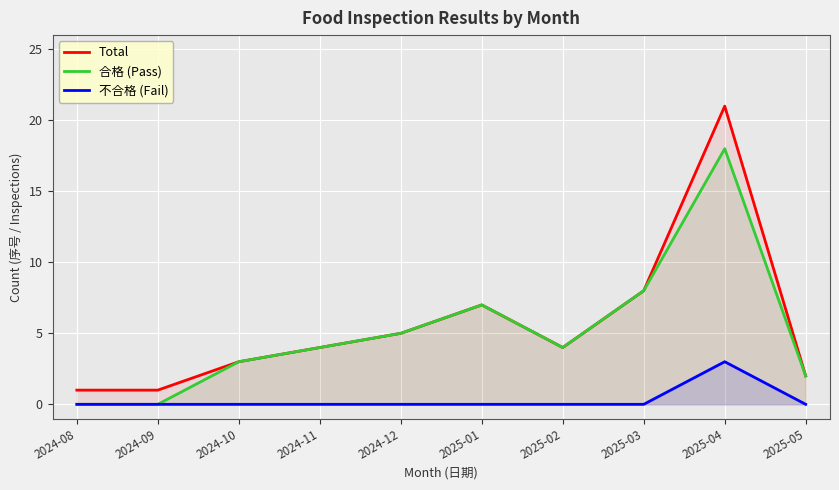

True or false: Total and 合格 (Pass) intersect in this chart.

False